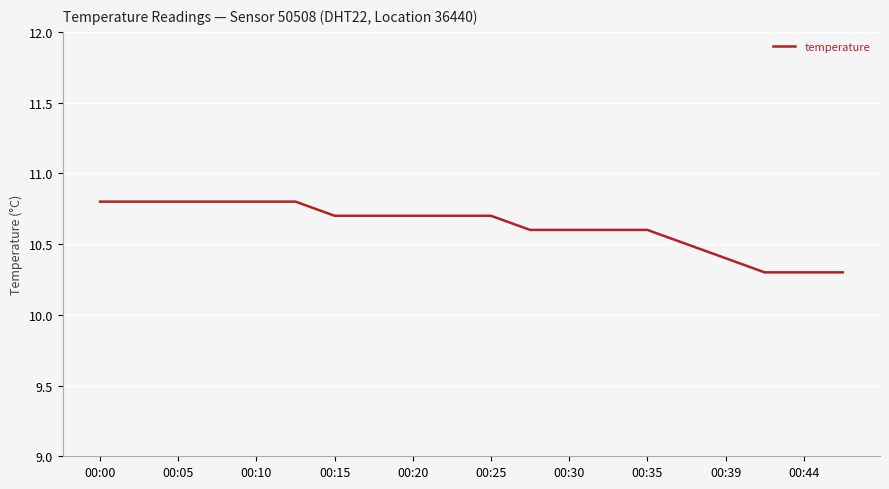

What is the maximum value shown in the chart?

10.8